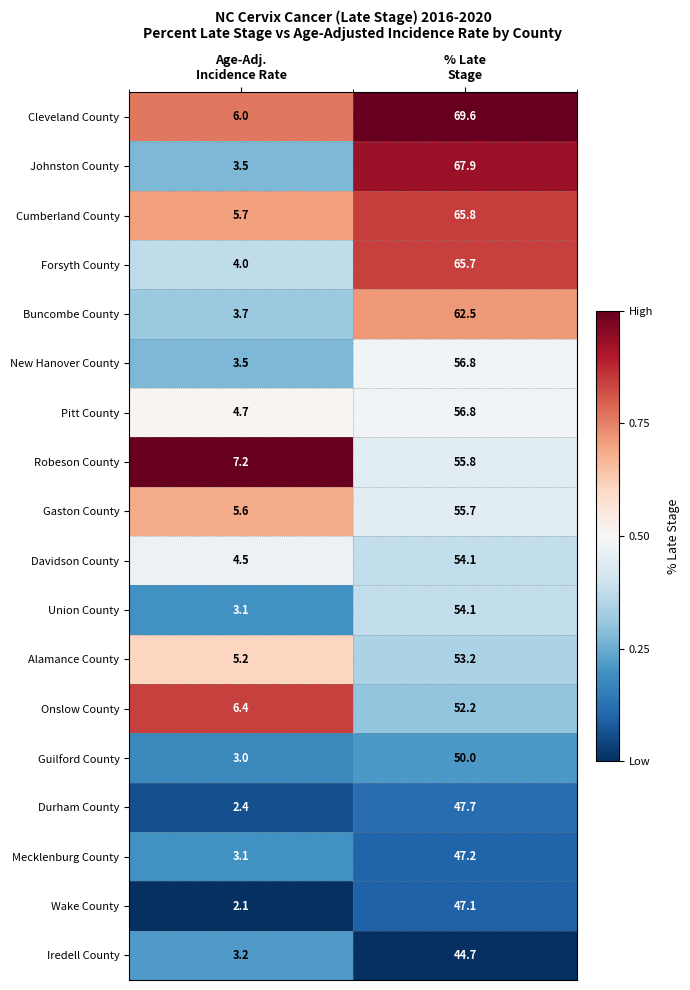

Between Age-Adj.
Incidence Rate and % Late
Stage, which series saw the biggest shift?

Johnston County